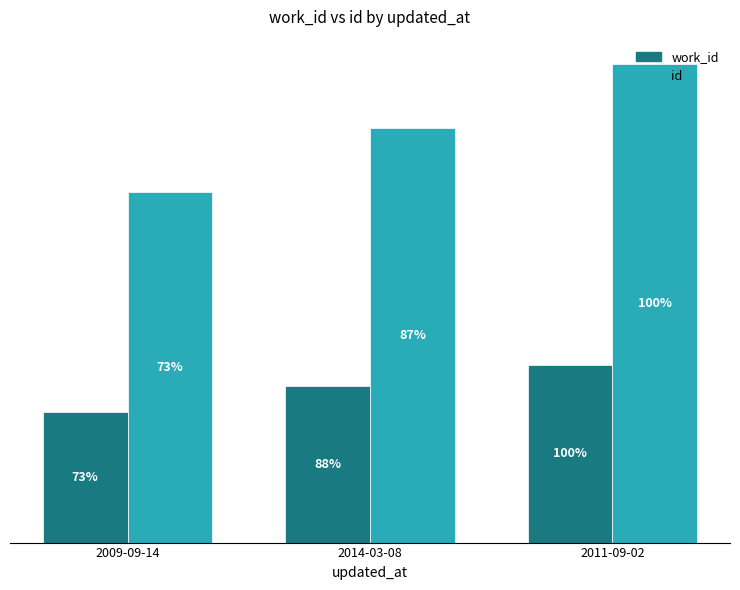

Are the bars grouped side by side (vs. stacked)?

Yes